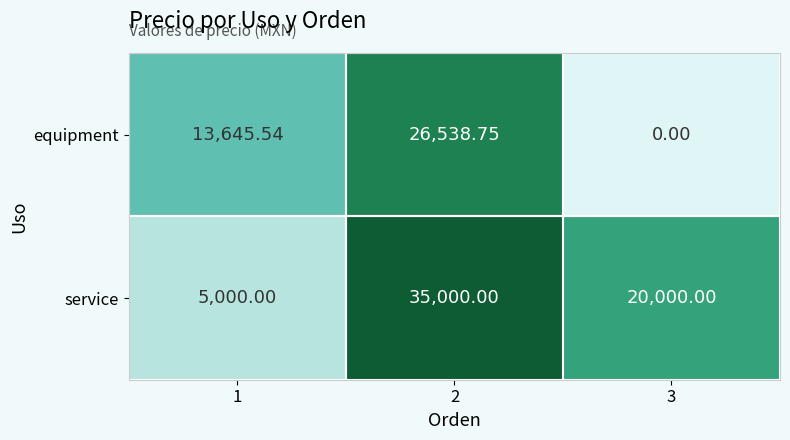

Between 1 and 3, which series saw the biggest shift?

service